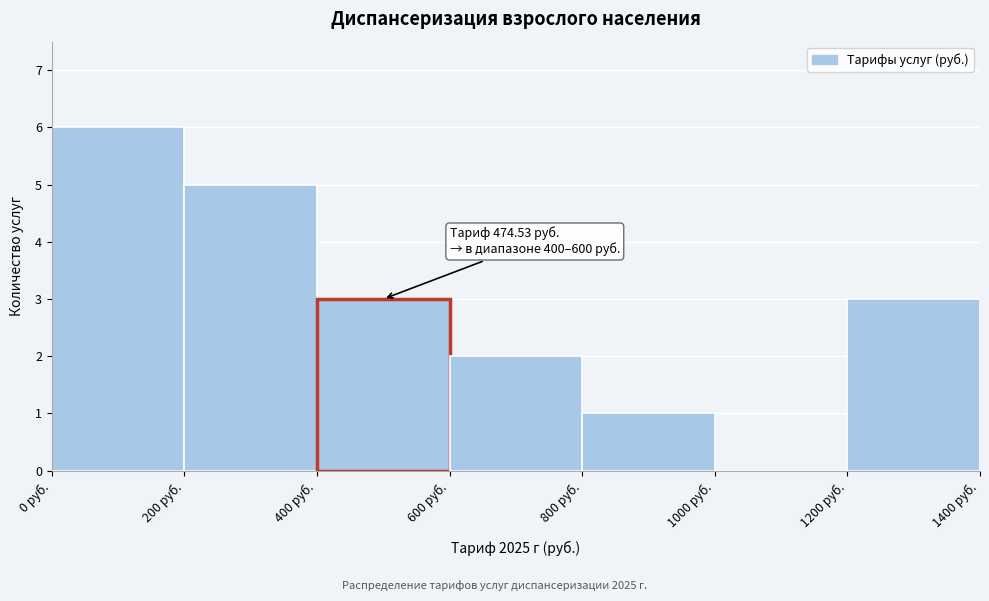

Which range on the x-axis has the tallest bar?

0 to 200